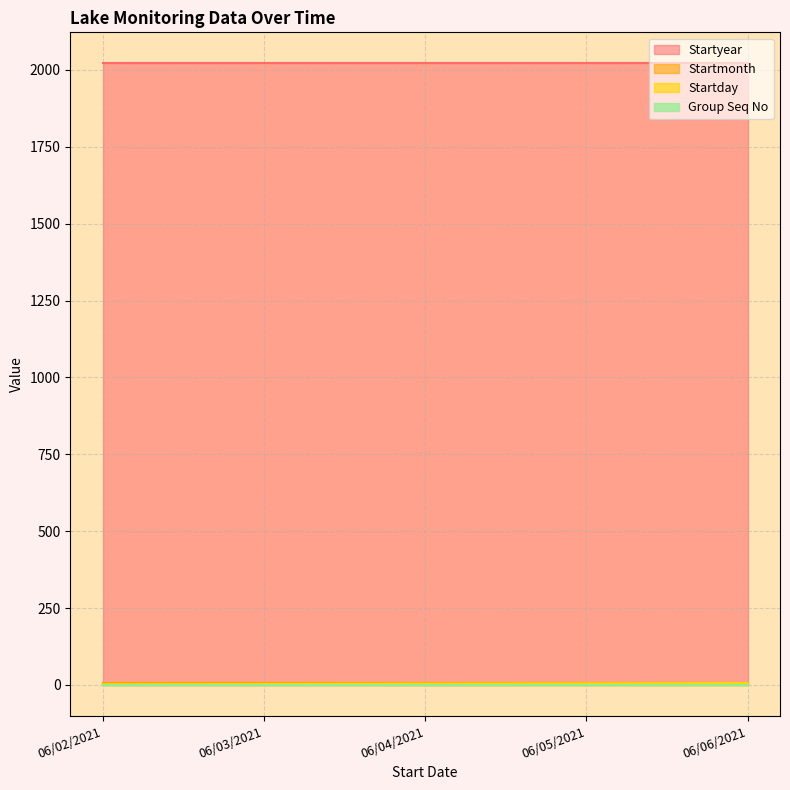

What position from the left is 06/05/2021?

4